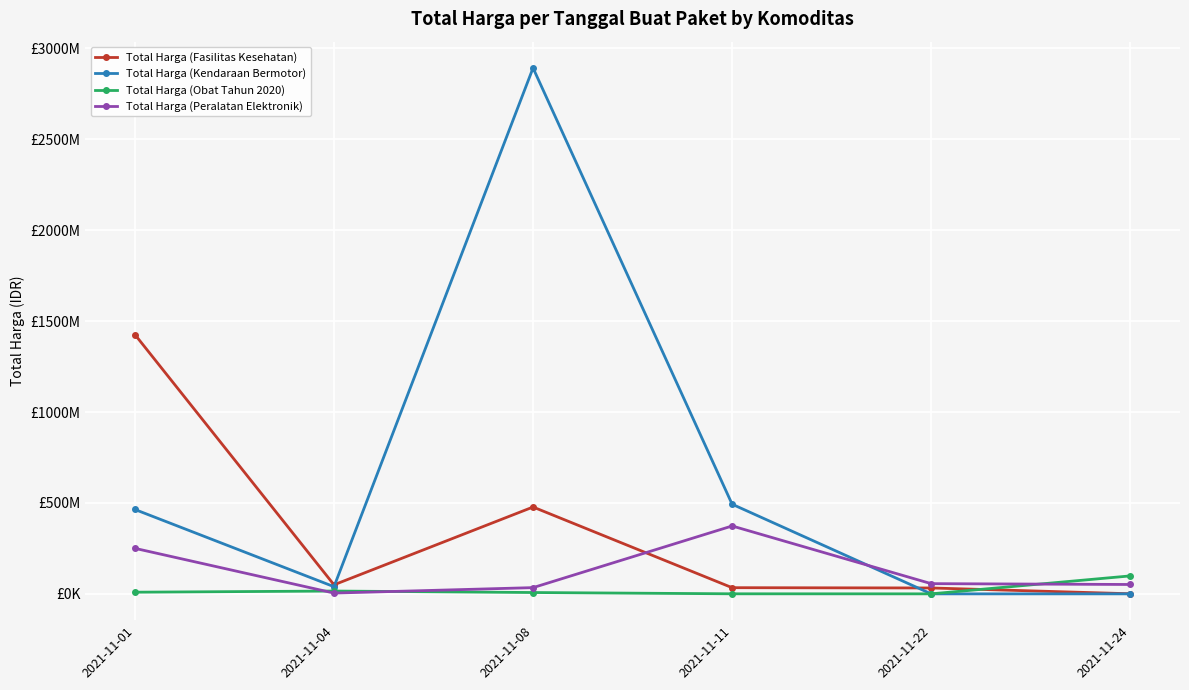

In Total Harga (Peralatan Elektronik), how many points are higher than both neighbors (excluding endpoints)?

1